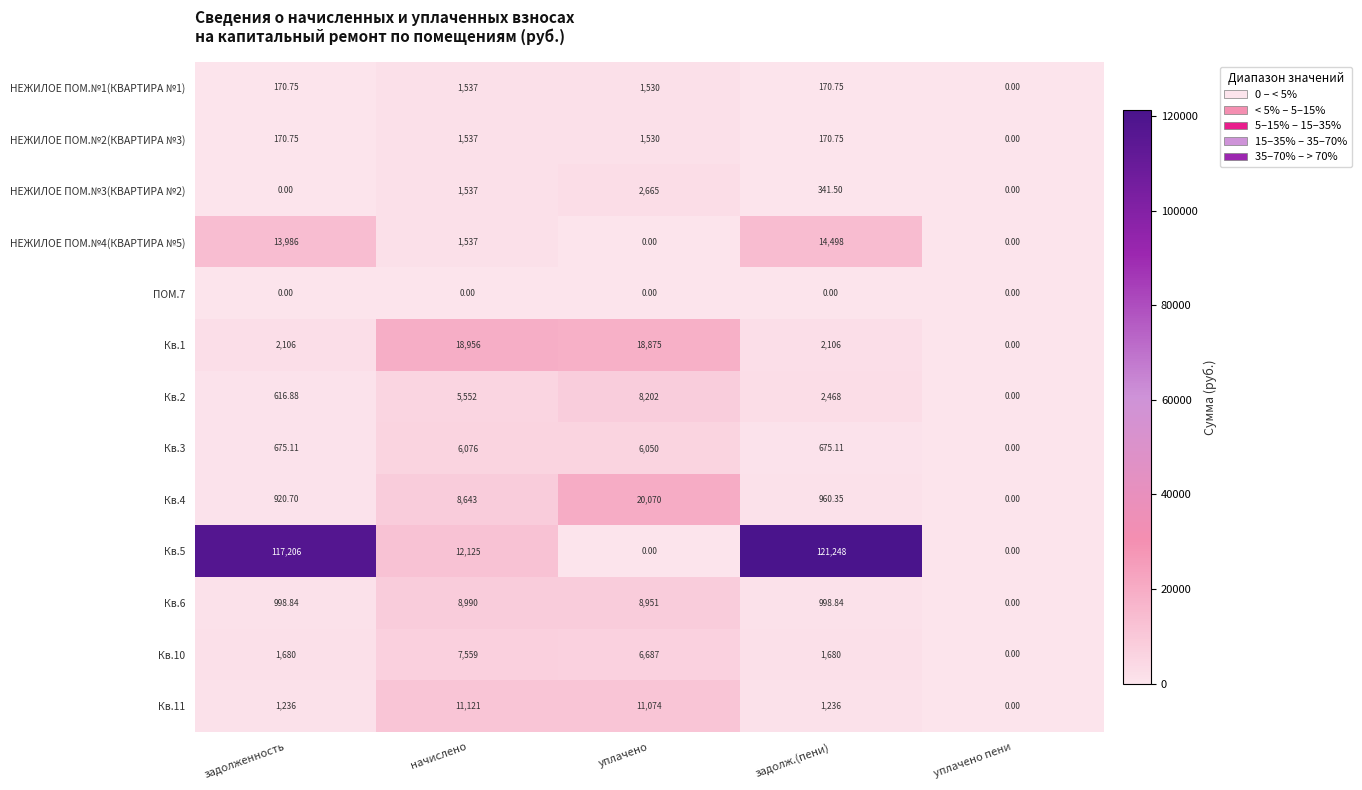

At how many categories does at least one series exceed 58719?

2